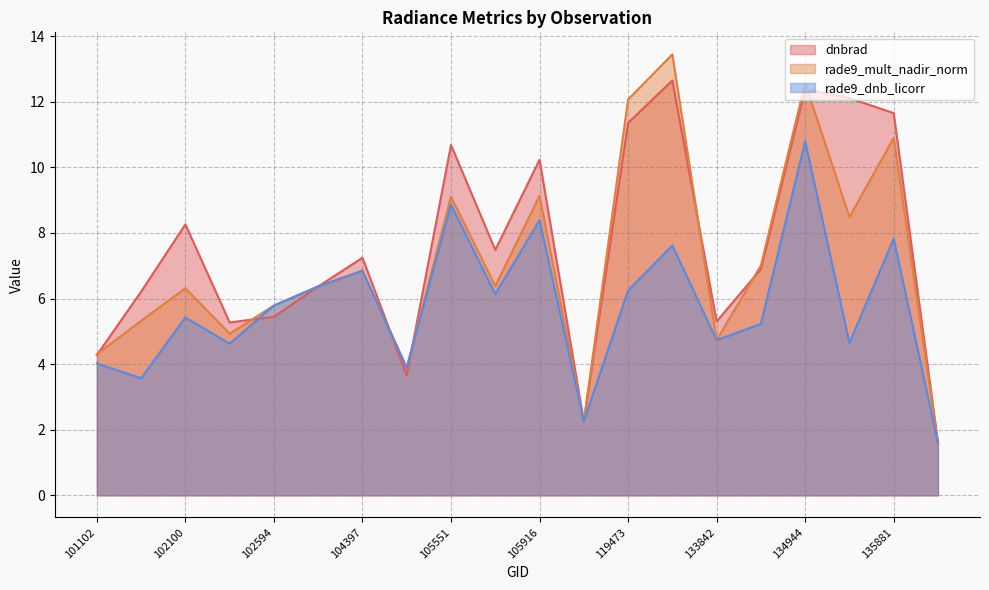

What is the difference between the second highest and second lowest values in the rade9_dnb_licorr series?

6.6